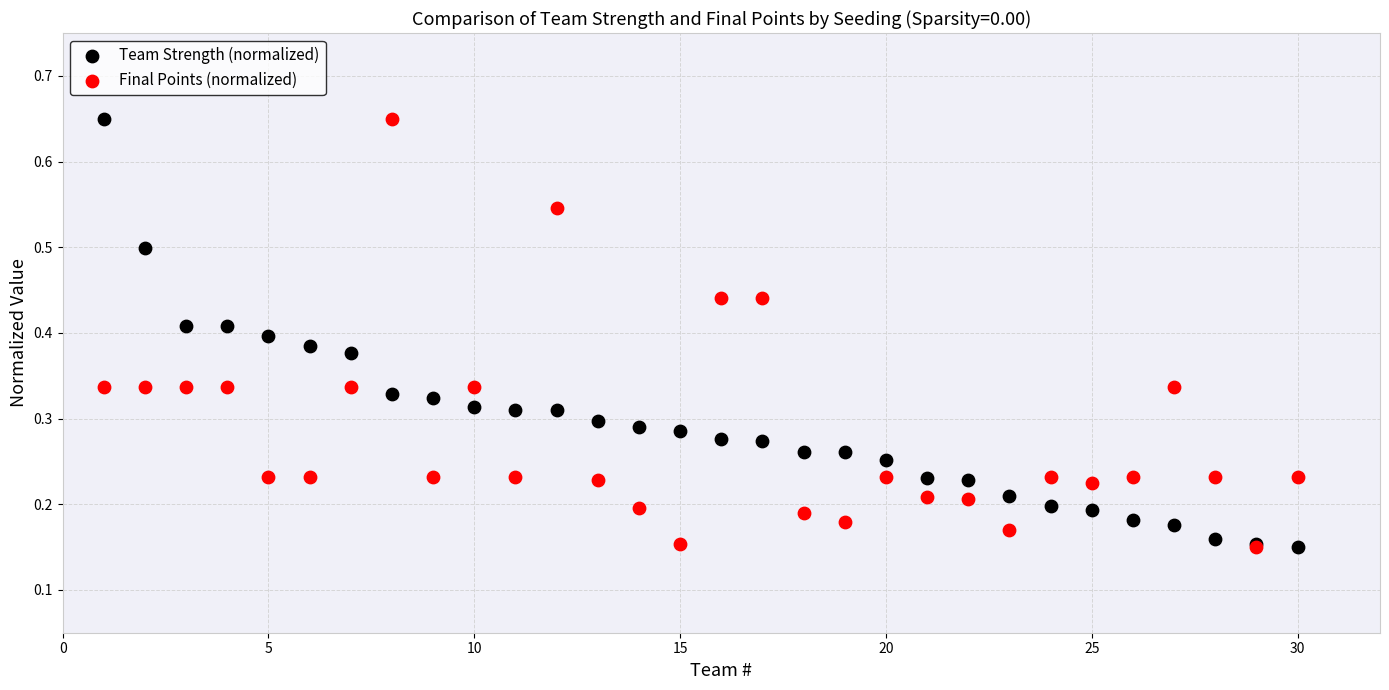

What are all the series names shown in the legend?

Team Strength (normalized), Final Points (normalized)